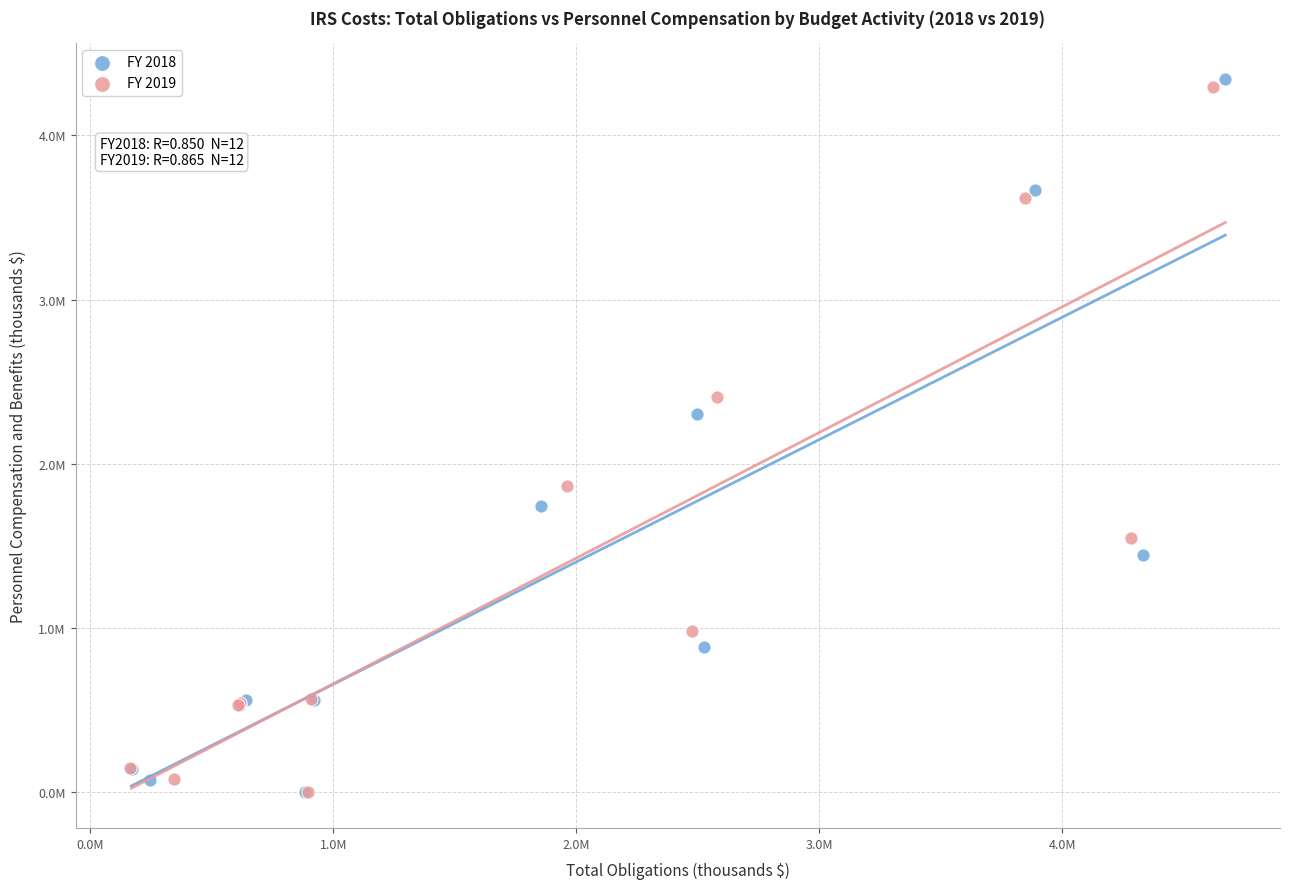

What are all the series names shown in the legend?

FY 2018, FY 2019